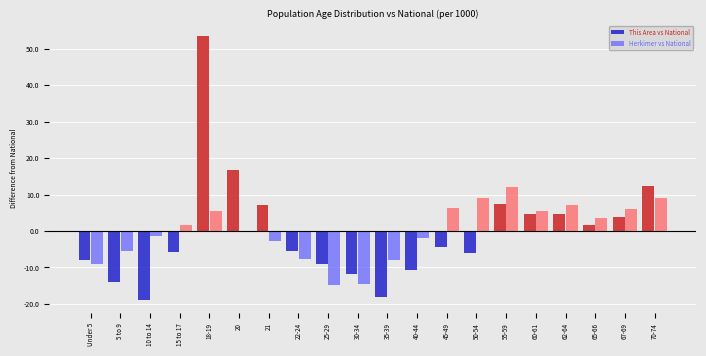

What is the difference between the highest and lowest values at 65-66?

1.9